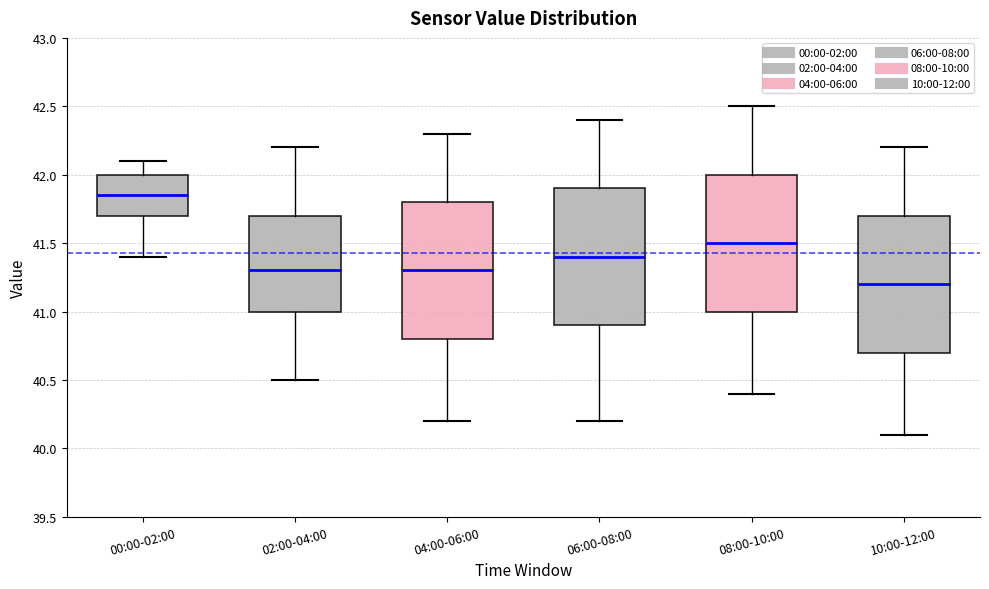

Reading left to right, transcribe this box plot: for each box, give where its median line is, the range the box spans, and where its two whiskers end, as read against the y-axis. The values are not printed on the chart, so give them approximately, as read against the axis.

00:00-02:00: median 41.85, box 41.70 to 42.00, whiskers 41.40 to 42.10
02:00-04:00: median 41.30, box 41.00 to 41.70, whiskers 40.50 to 42.20
04:00-06:00: median 41.30, box 40.80 to 41.80, whiskers 40.20 to 42.30
06:00-08:00: median 41.40, box 40.90 to 41.90, whiskers 40.20 to 42.40
08:00-10:00: median 41.50, box 41.00 to 42.00, whiskers 40.40 to 42.50
10:00-12:00: median 41.20, box 40.70 to 41.70, whiskers 40.10 to 42.20